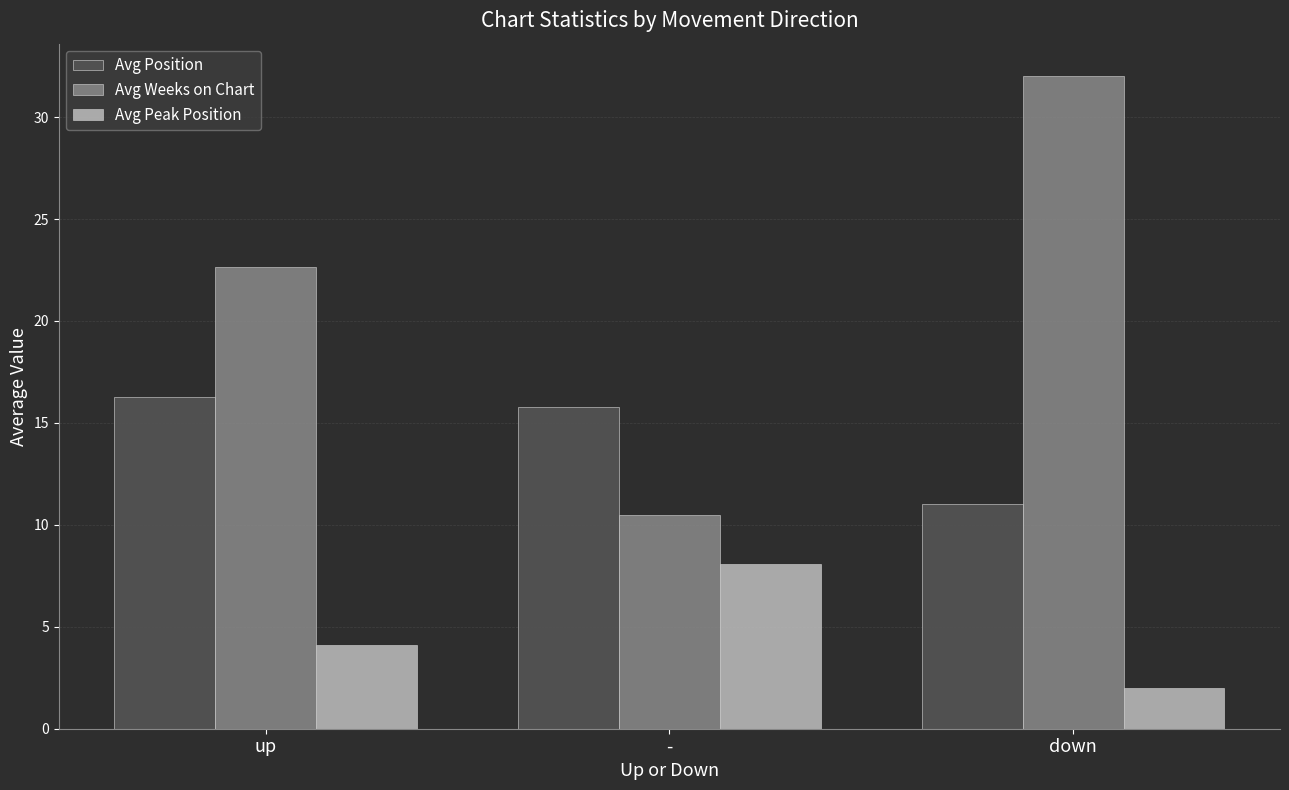

The value of Avg Position at - is 6.1. True or false?

False